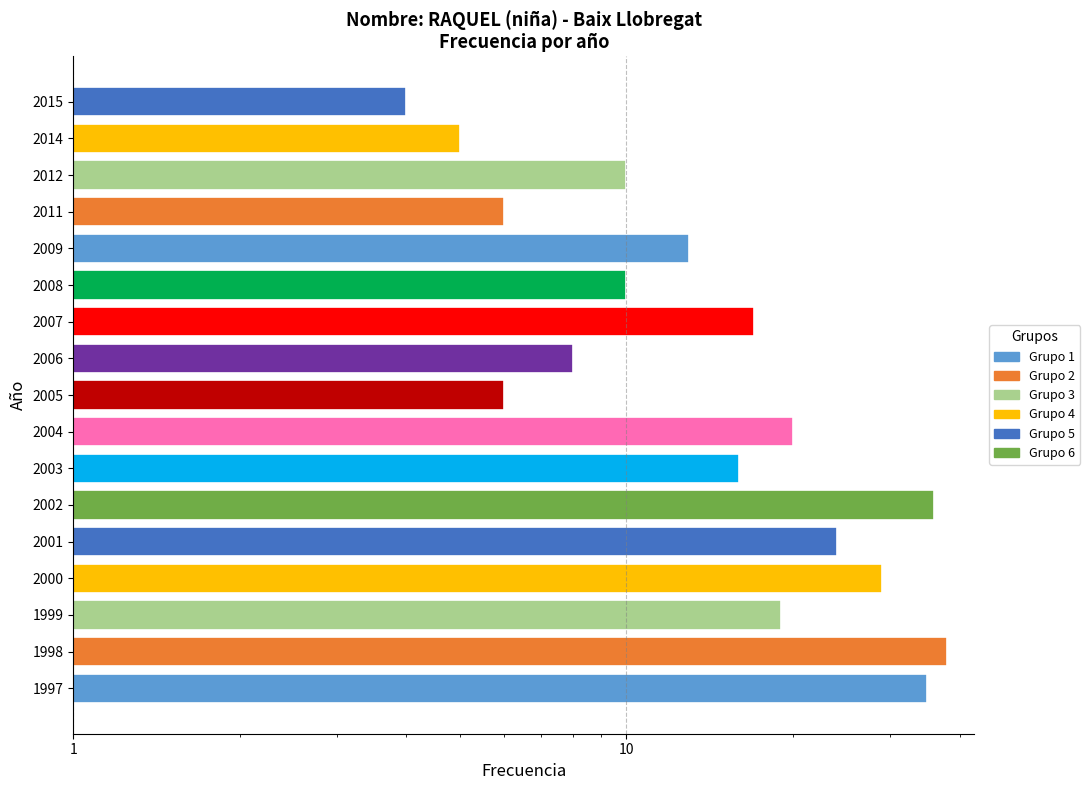

What is the change in value from 2001 to 2007?

-7